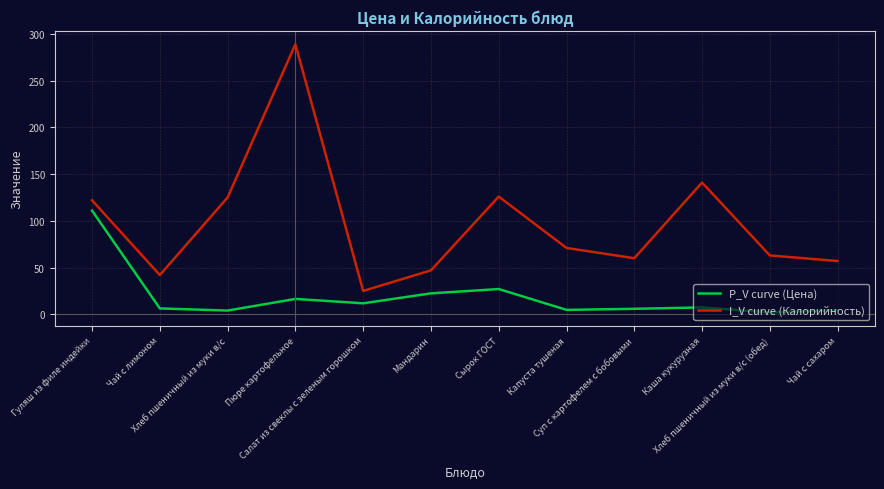

Where does the I_V curve (Калорийность) series first go above 71?

Гуляш из филе индейки